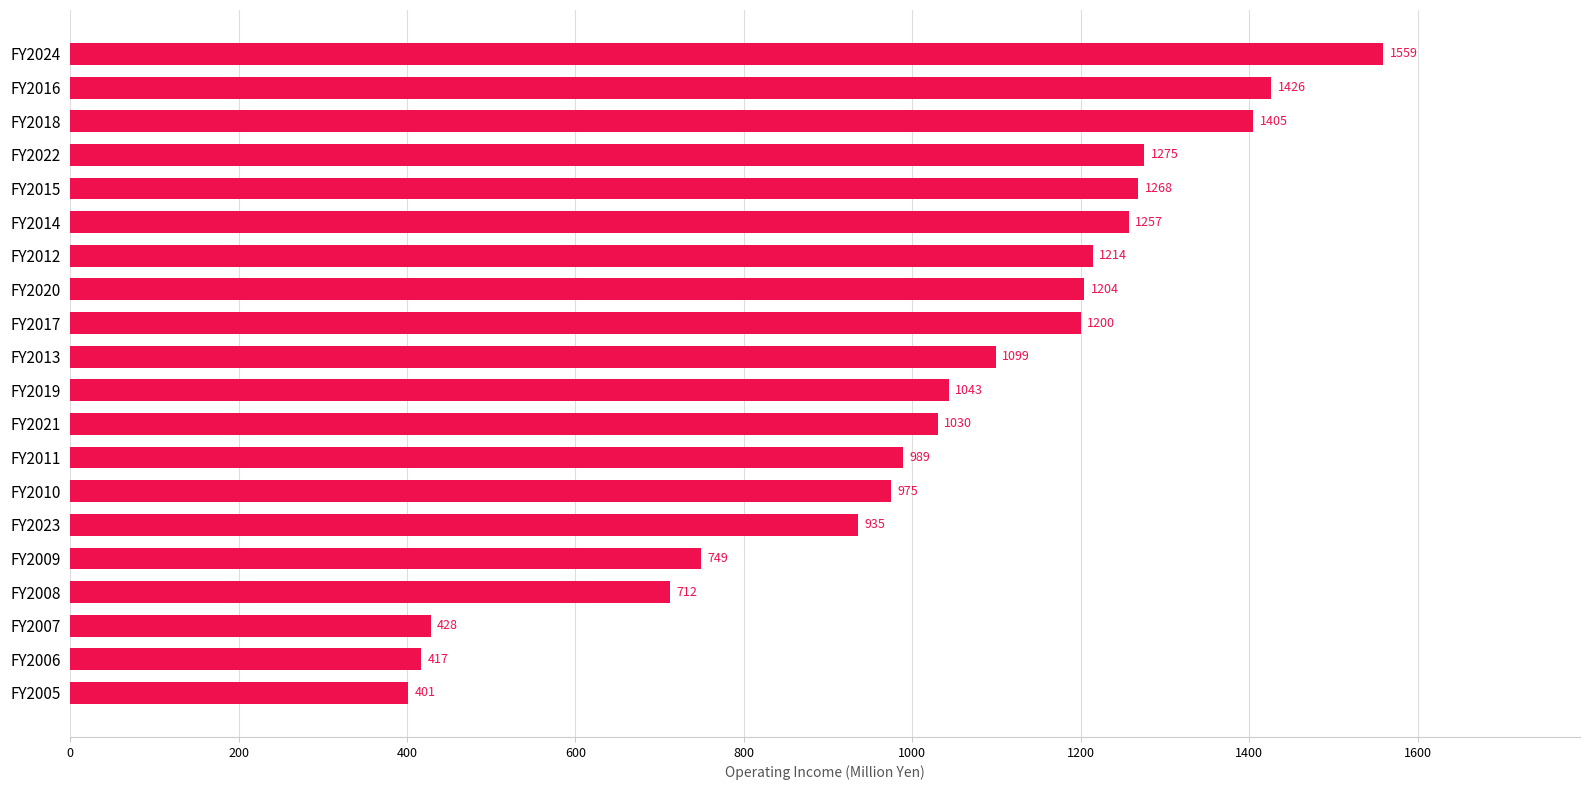

What is the ratio of the value at FY2022 to the value at FY2005?

3.2